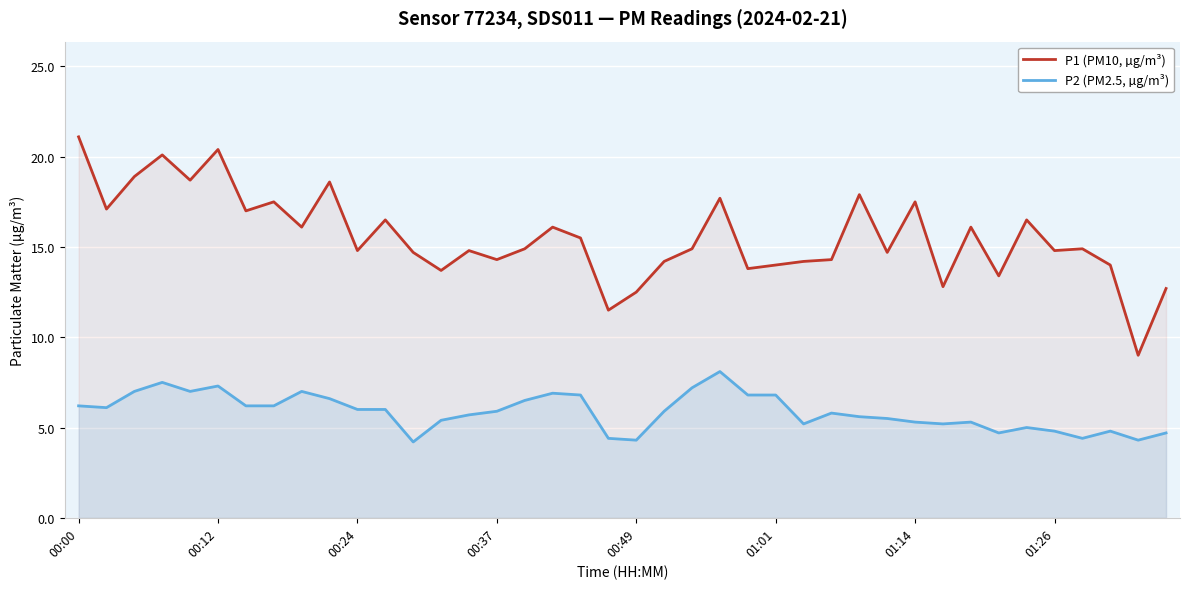

How many data points does each series have?

40